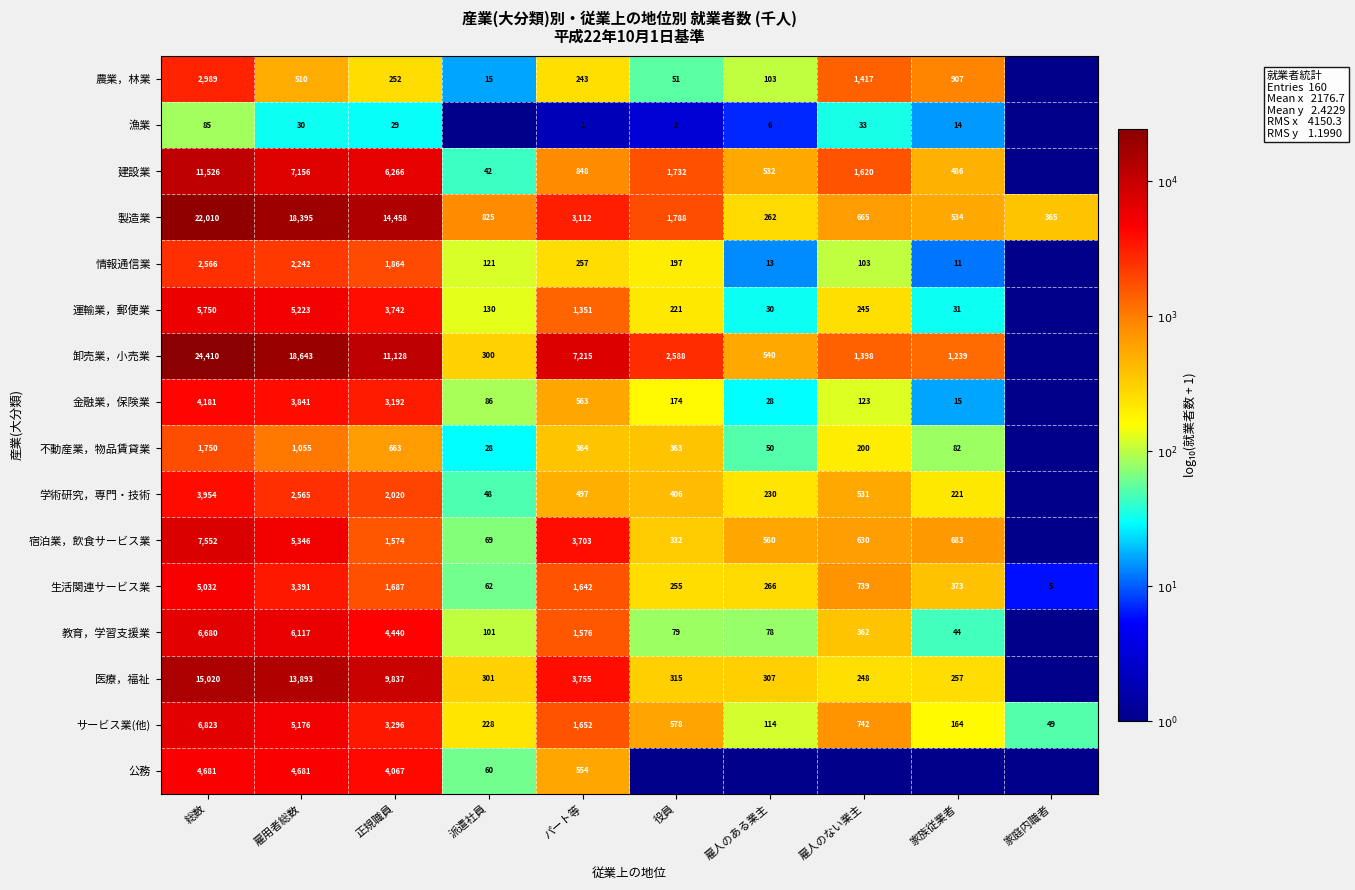

True or false: 運輸業，郵便業 has a value of 155 at 雇人のない業主.

False